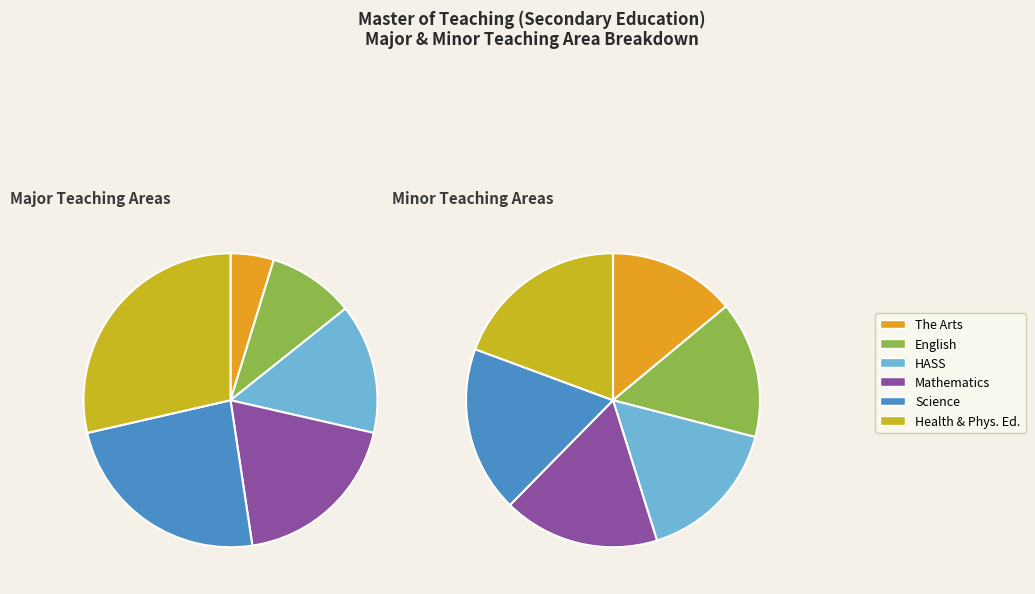

How many slices are in this pie chart?

6